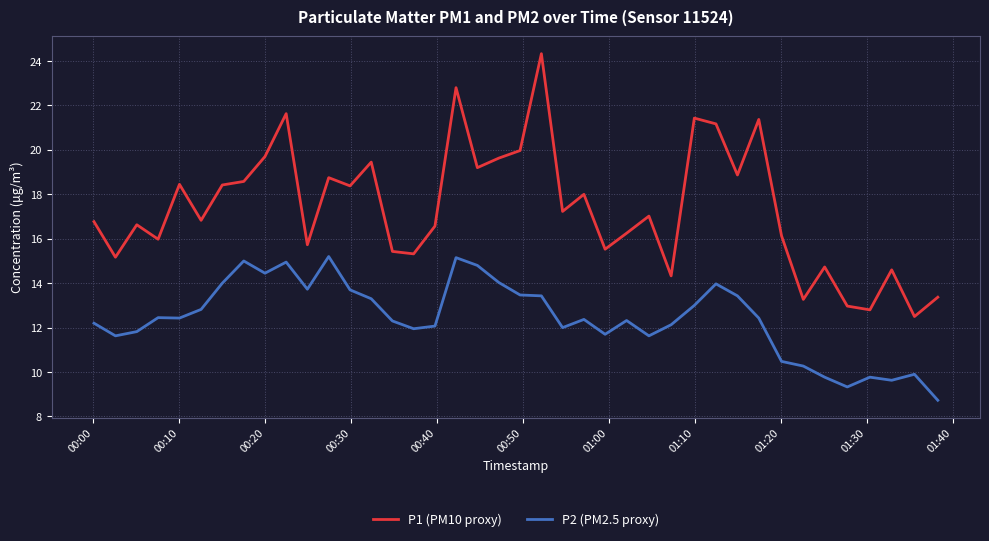

What are all the series names shown in the legend?

P1 (PM10 proxy), P2 (PM2.5 proxy)